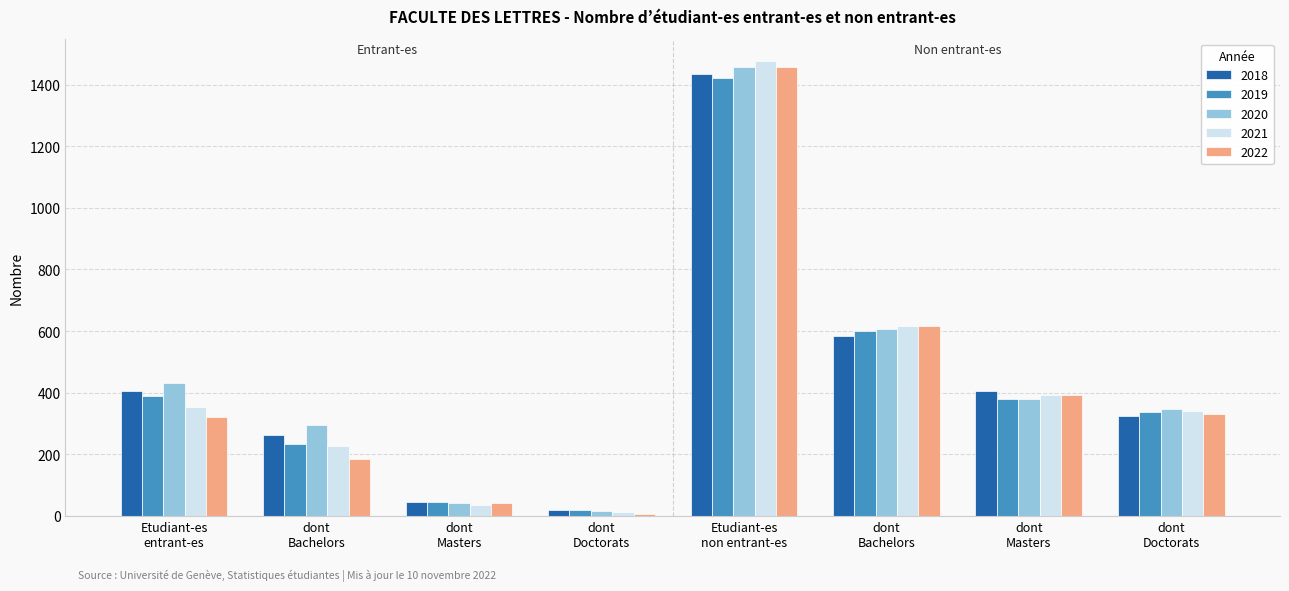

What is the total value across all series at dont
Doctorats?

71